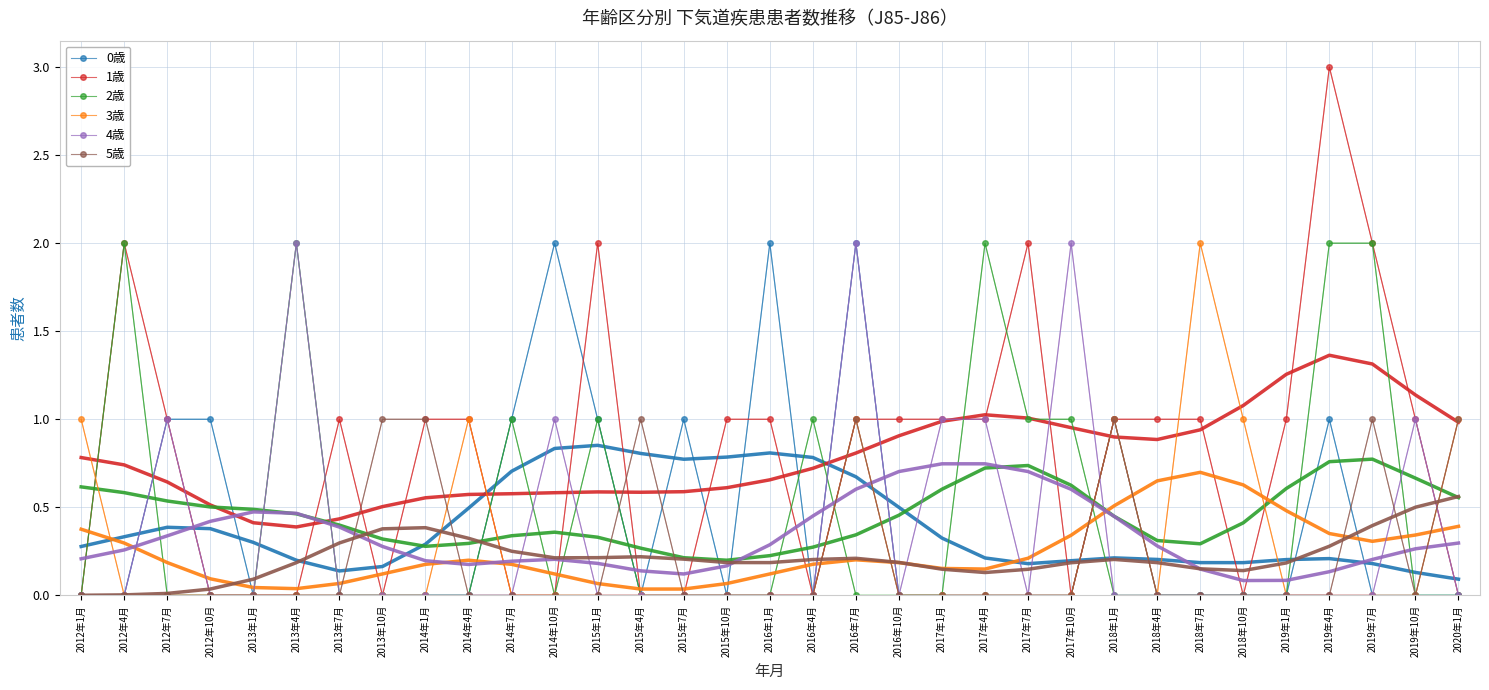

Reading right to left, extract all data points from this chart.

0歳: 2020年1月=0	2019年10月=0	2019年7月=0	2019年4月=1	2019年1月=0	2018年10月=0	2018年7月=0	2018年4月=0	2018年1月=1	2017年10月=0	2017年7月=0	2017年4月=0	2017年1月=0	2016年10月=0	2016年7月=2	2016年4月=0	2016年1月=2	2015年10月=0	2015年7月=1	2015年4月=0	2015年1月=1	2014年10月=2	2014年7月=1	2014年4月=0	2014年1月=0	2013年10月=0	2013年7月=0	2013年4月=0	2013年1月=0	2012年10月=1	2012年7月=1	2012年4月=0	2012年1月=0
1歳: 2020年1月=0	2019年10月=1	2019年7月=2	2019年4月=3	2019年1月=1	2018年10月=0	2018年7月=1	2018年4月=1	2018年1月=1	2017年10月=0	2017年7月=2	2017年4月=1	2017年1月=1	2016年10月=1	2016年7月=1	2016年4月=0	2016年1月=1	2015年10月=1	2015年7月=0	2015年4月=0	2015年1月=2	2014年10月=0	2014年7月=0	2014年4月=1	2014年1月=1	2013年10月=0	2013年7月=1	2013年4月=0	2013年1月=0	2012年10月=0	2012年7月=1	2012年4月=2	2012年1月=0
2歳: 2020年1月=0	2019年10月=0	2019年7月=2	2019年4月=2	2019年1月=0	2018年10月=0	2018年7月=0	2018年4月=0	2018年1月=0	2017年10月=1	2017年7月=1	2017年4月=2	2017年1月=0	2016年10月=0	2016年7月=0	2016年4月=1	2016年1月=0	2015年10月=0	2015年7月=0	2015年4月=0	2015年1月=1	2014年10月=0	2014年7月=1	2014年4月=0	2014年1月=0	2013年10月=0	2013年7月=0	2013年4月=2	2013年1月=0	2012年10月=0	2012年7月=0	2012年4月=2	2012年1月=0
3歳: 2020年1月=1	2019年10月=0	2019年7月=0	2019年4月=0	2019年1月=0	2018年10月=1	2018年7月=2	2018年4月=0	2018年1月=1	2017年10月=0	2017年7月=0	2017年4月=0	2017年1月=0	2016年10月=0	2016年7月=1	2016年4月=0	2016年1月=0	2015年10月=0	2015年7月=0	2015年4月=0	2015年1月=0	2014年10月=0	2014年7月=0	2014年4月=1	2014年1月=0	2013年10月=0	2013年7月=0	2013年4月=0	2013年1月=0	2012年10月=0	2012年7月=0	2012年4月=0	2012年1月=1
4歳: 2020年1月=0	2019年10月=1	2019年7月=0	2019年4月=0	2019年1月=0	2018年10月=0	2018年7月=0	2018年4月=0	2018年1月=0	2017年10月=2	2017年7月=0	2017年4月=1	2017年1月=1	2016年10月=0	2016年7月=2	2016年4月=0	2016年1月=0	2015年10月=0	2015年7月=0	2015年4月=0	2015年1月=0	2014年10月=1	2014年7月=0	2014年4月=0	2014年1月=0	2013年10月=0	2013年7月=0	2013年4月=2	2013年1月=0	2012年10月=0	2012年7月=1	2012年4月=0	2012年1月=0
5歳: 2020年1月=1	2019年10月=0	2019年7月=1	2019年4月=0	2019年1月=0	2018年10月=0	2018年7月=0	2018年4月=0	2018年1月=1	2017年10月=0	2017年7月=0	2017年4月=0	2017年1月=0	2016年10月=0	2016年7月=1	2016年4月=0	2016年1月=0	2015年10月=0	2015年7月=0	2015年4月=1	2015年1月=0	2014年10月=0	2014年7月=0	2014年4月=0	2014年1月=1	2013年10月=1	2013年7月=0	2013年4月=0	2013年1月=0	2012年10月=0	2012年7月=0	2012年4月=0	2012年1月=0